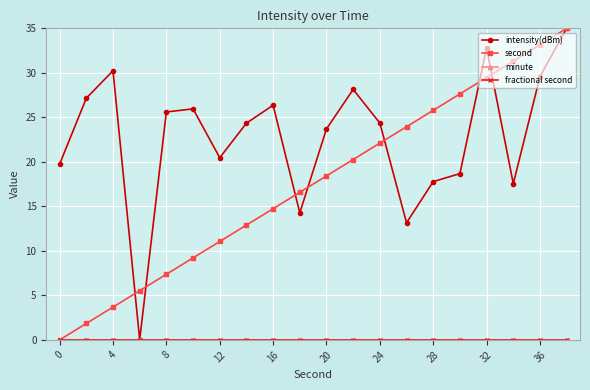

How many positive values does the second series have?

19